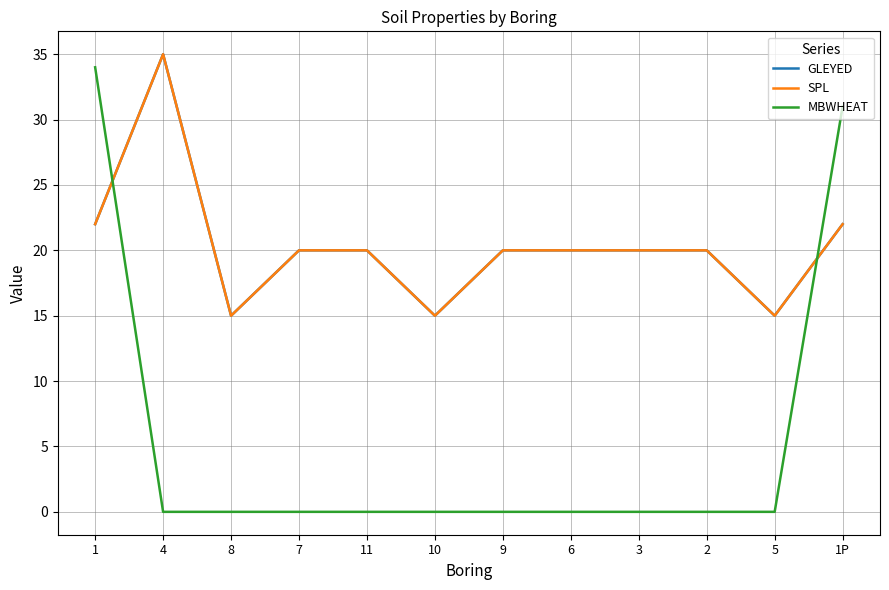

Does the chart display data point markers on the line(s)?

No